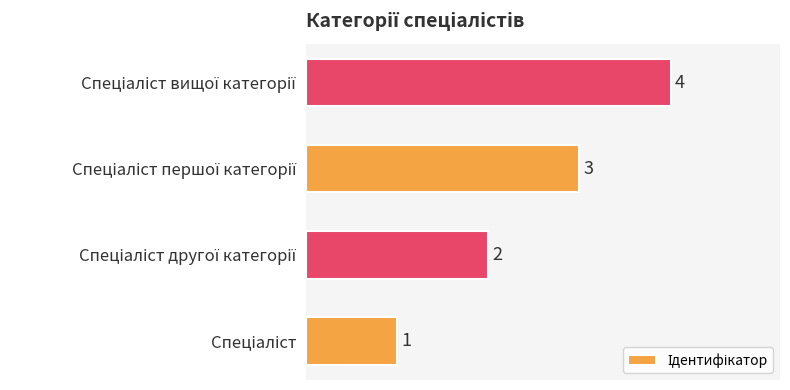

How many bars are there in total?

4